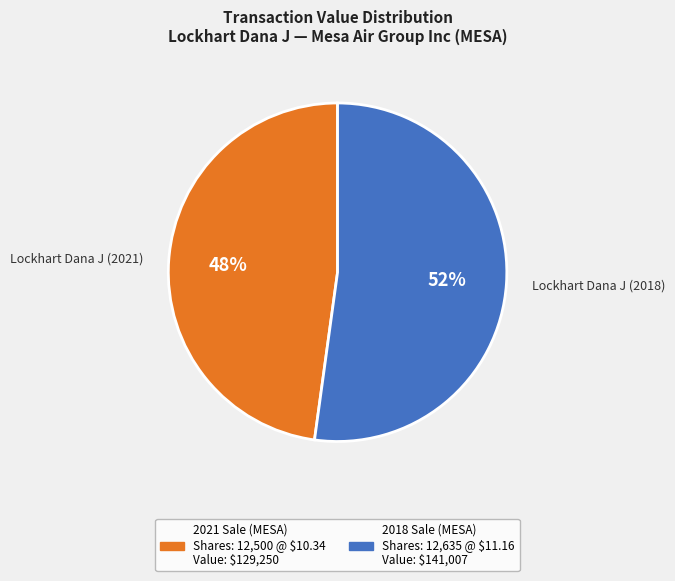

How many segments does this pie chart have?

2